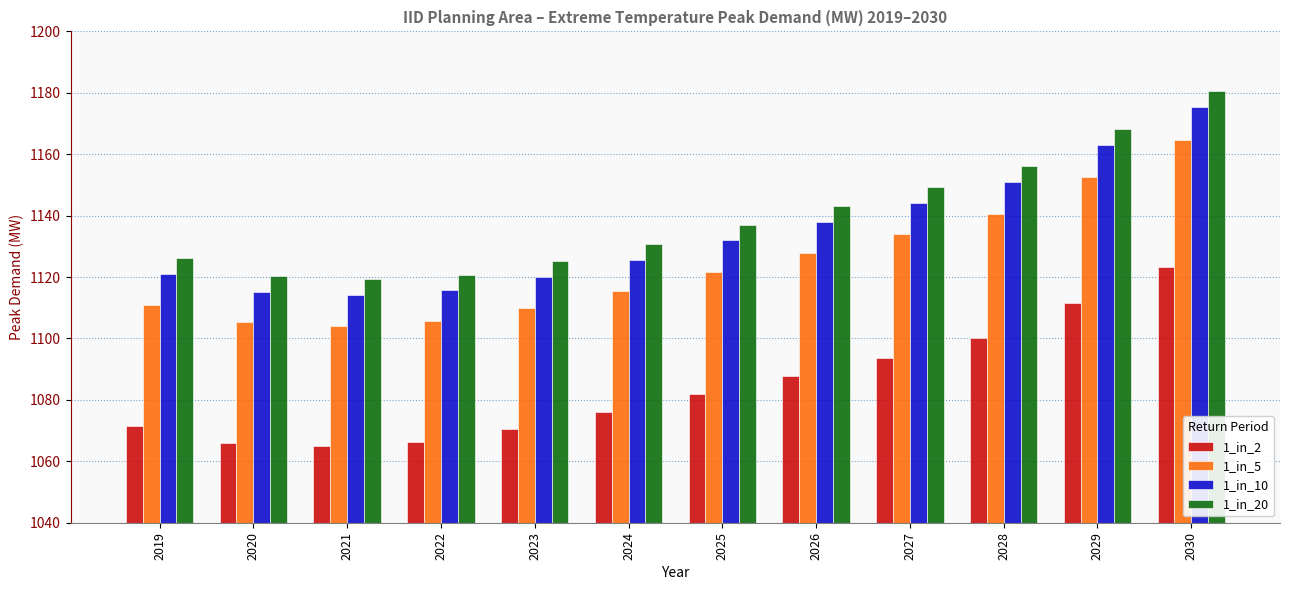

How many data points in 1_in_5 are above 1121?

6